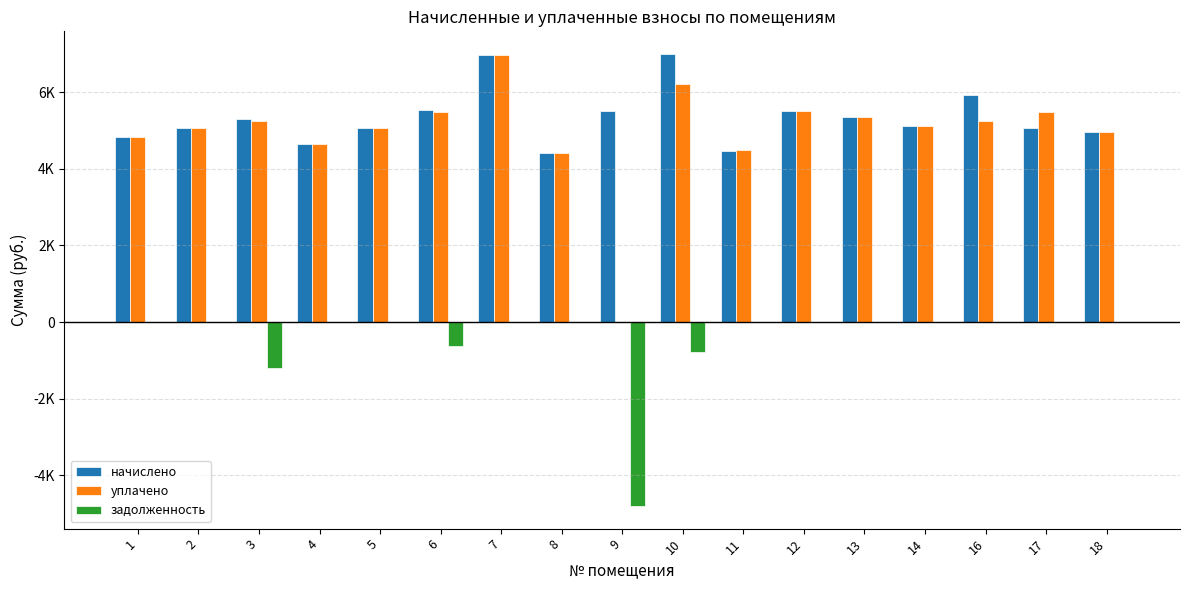

Which series has the largest range (max minus min)?

уплачено